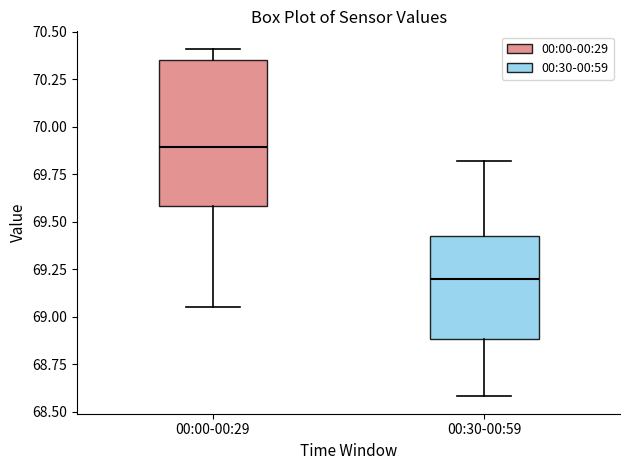

Reading left to right, transcribe this box plot: for each box, give where its median line is, the range the box spans, and where its two whiskers end, as read against the y-axis. The values are not printed on the chart, so give them approximately, as read against the axis.

00:00-00:29: median 69.90, box 69.60 to 70.35, whiskers 69.05 to 70.40
00:30-00:59: median 69.20, box 68.90 to 69.45, whiskers 68.60 to 69.80